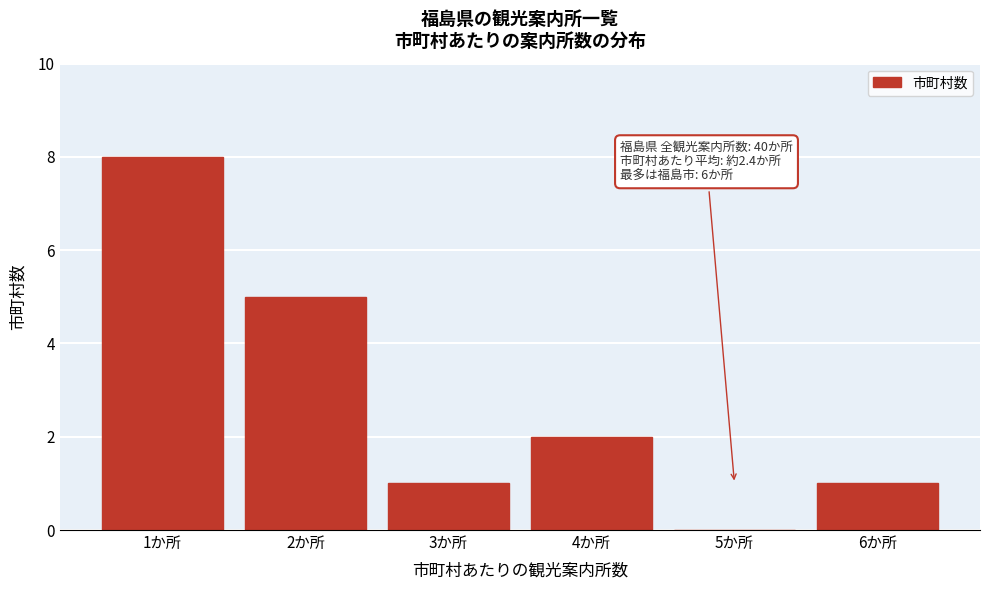

Reading left to right, extract all data points from this chart.

1か所=8	2か所=5	3か所=1	4か所=2	5か所=0	6か所=1